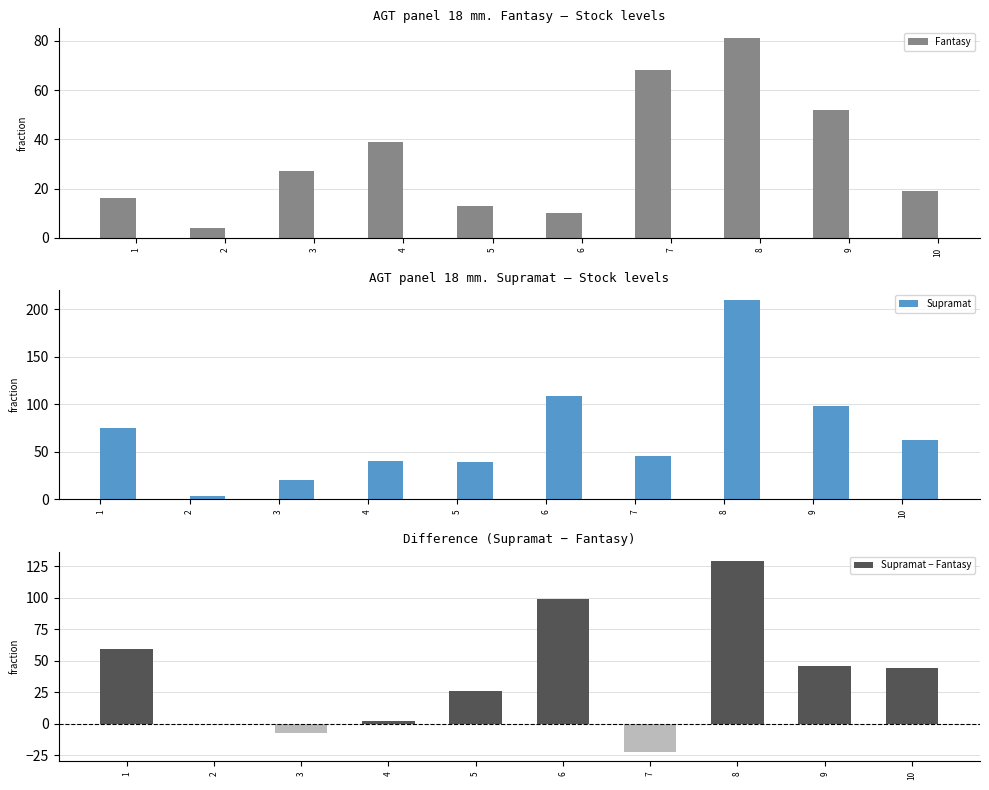

The value of Fantasy at 3 is 27. True or false?

True